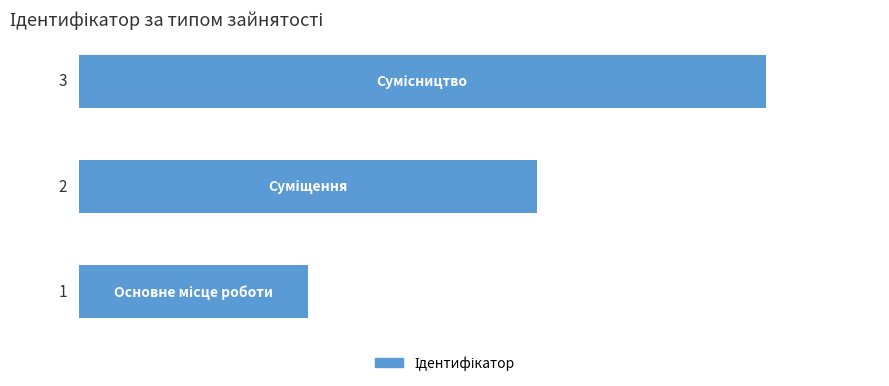

What is the maximum value shown in the chart?

3